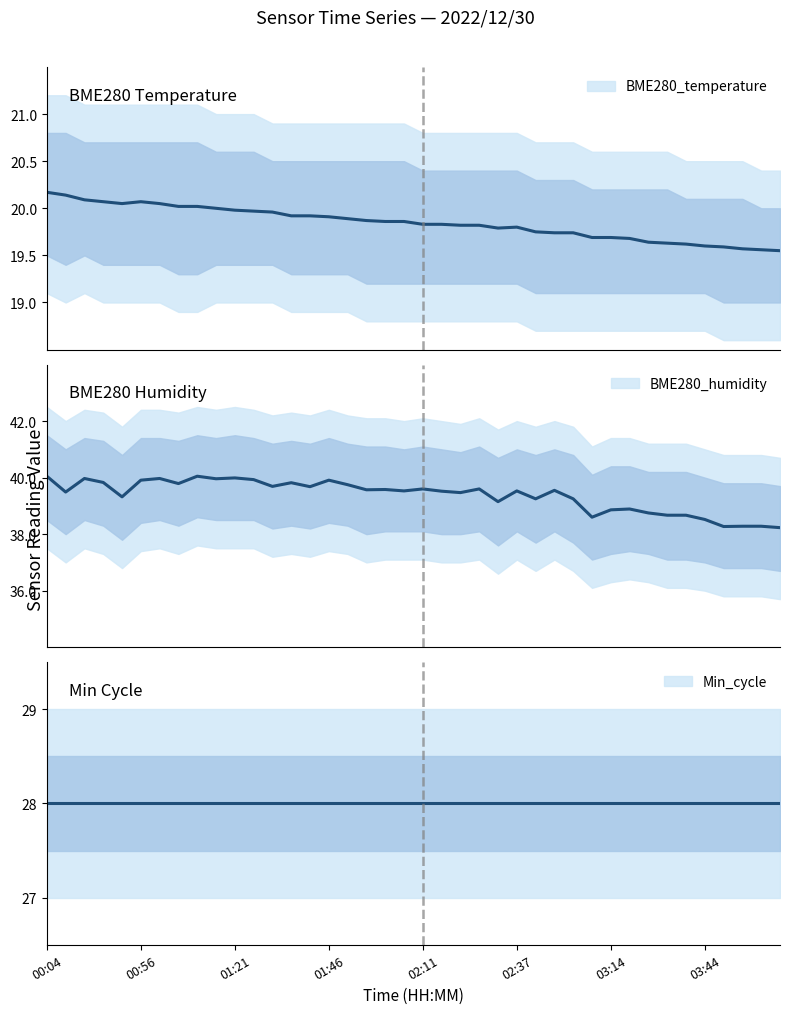

At which category is the sum across all series the highest?

00:04